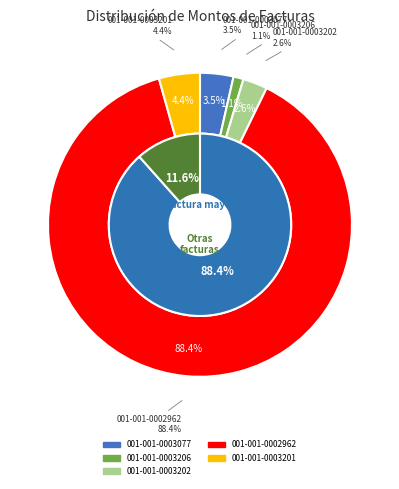

To the nearest percent, what portion does 001-001-0003077 represent?

4%